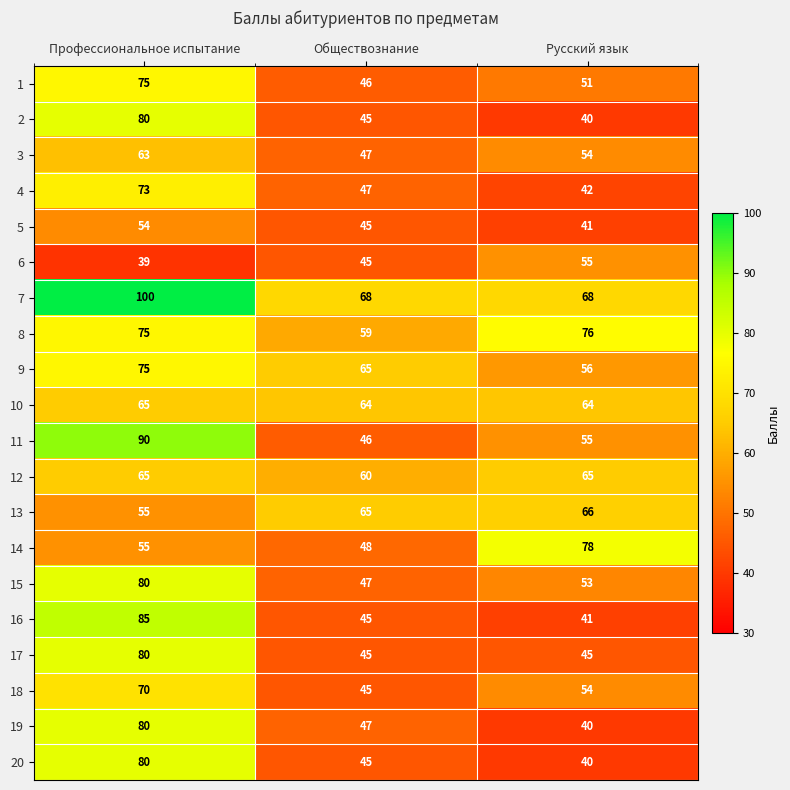

List the labels in order of 3 value, smallest first.

Обществознание, Русский язык, Профессиональное испытание